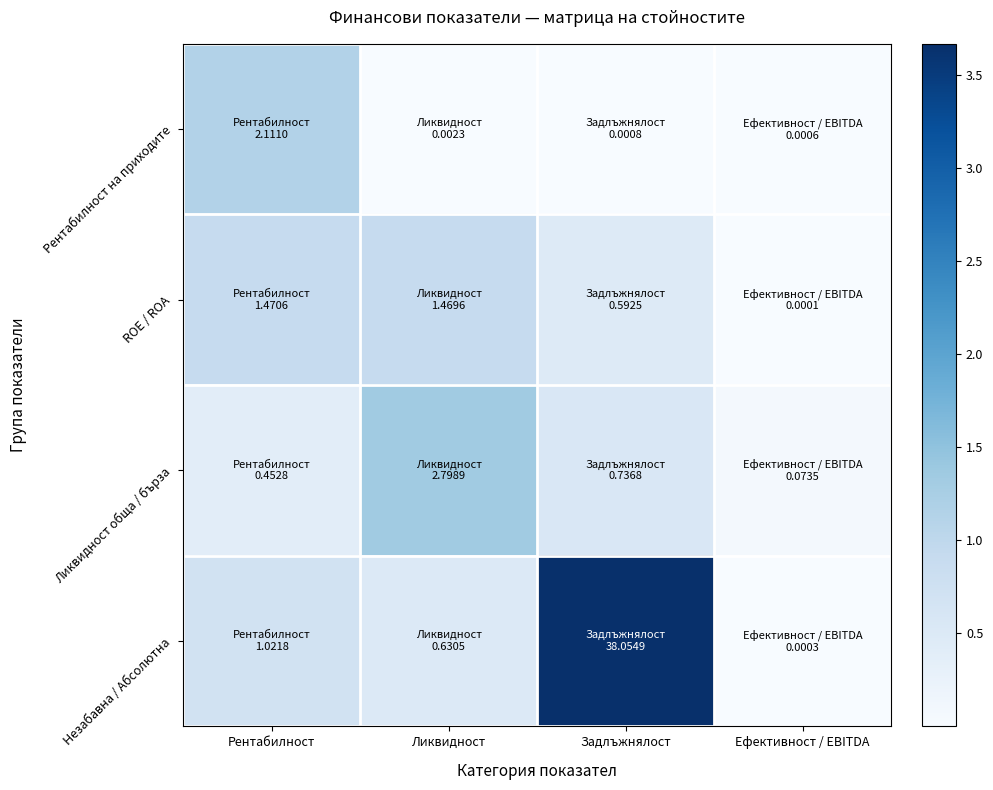

Which series has the largest range (max minus min)?

Незабавна / Абсолютна